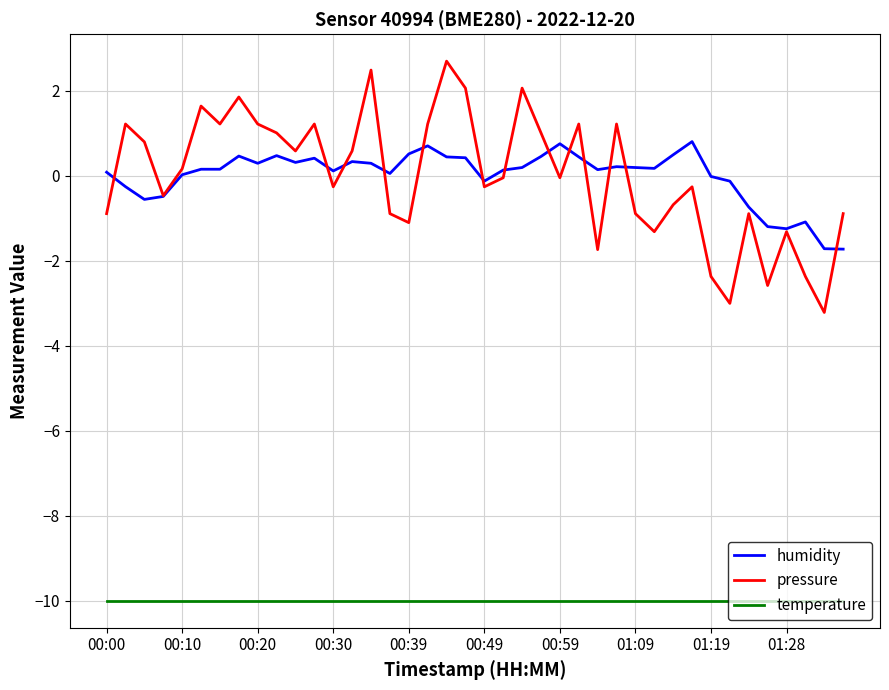

Which series has the widest spread of values?

pressure